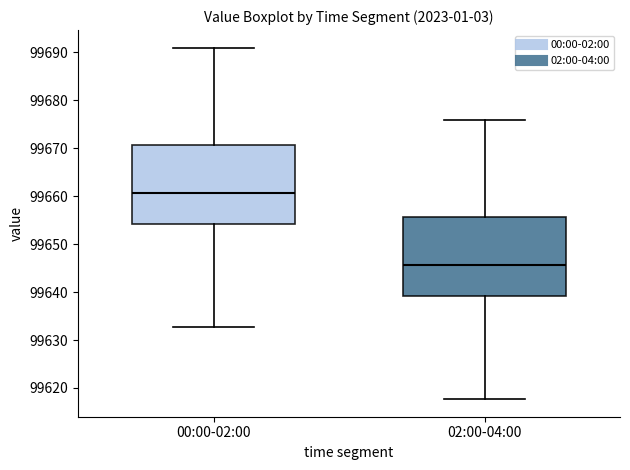

Where does the median line of the box for 00:00-02:00 sit on the y-axis? The values are not printed on the chart, so give them approximately, as read against the axis.

99661